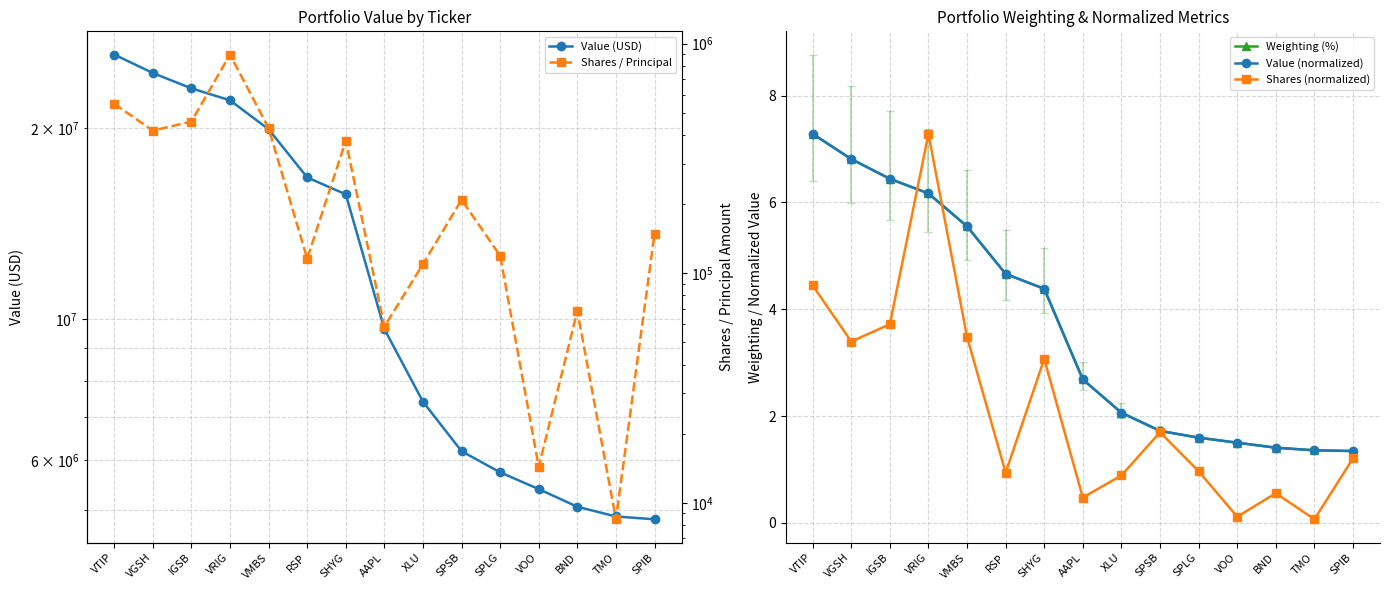

How many values in the Value (USD) series are below 9647310?

7